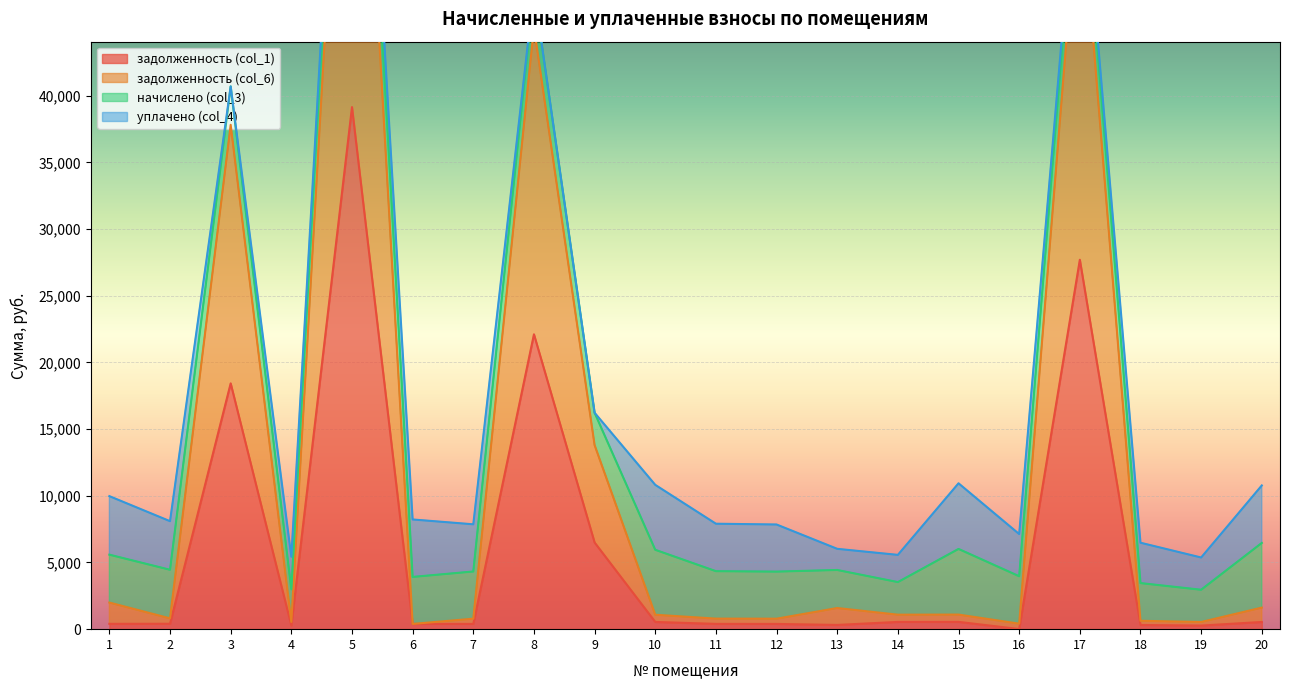

True or false: задолженность (col_1) has a value of 27695.8 at 17.

True